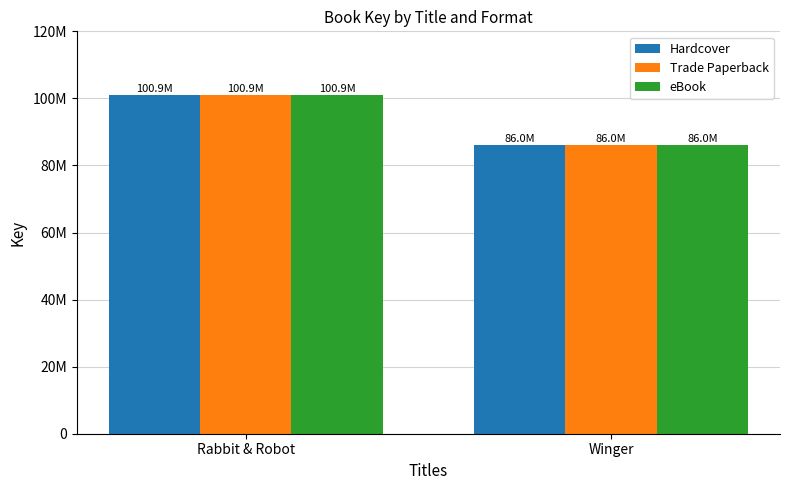

What is the sum of all Hardcover values?

186872211